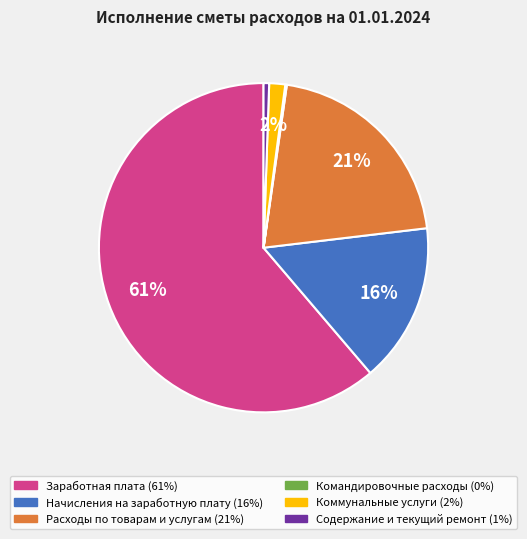

To the nearest percent, what is the average slice percentage?

17%